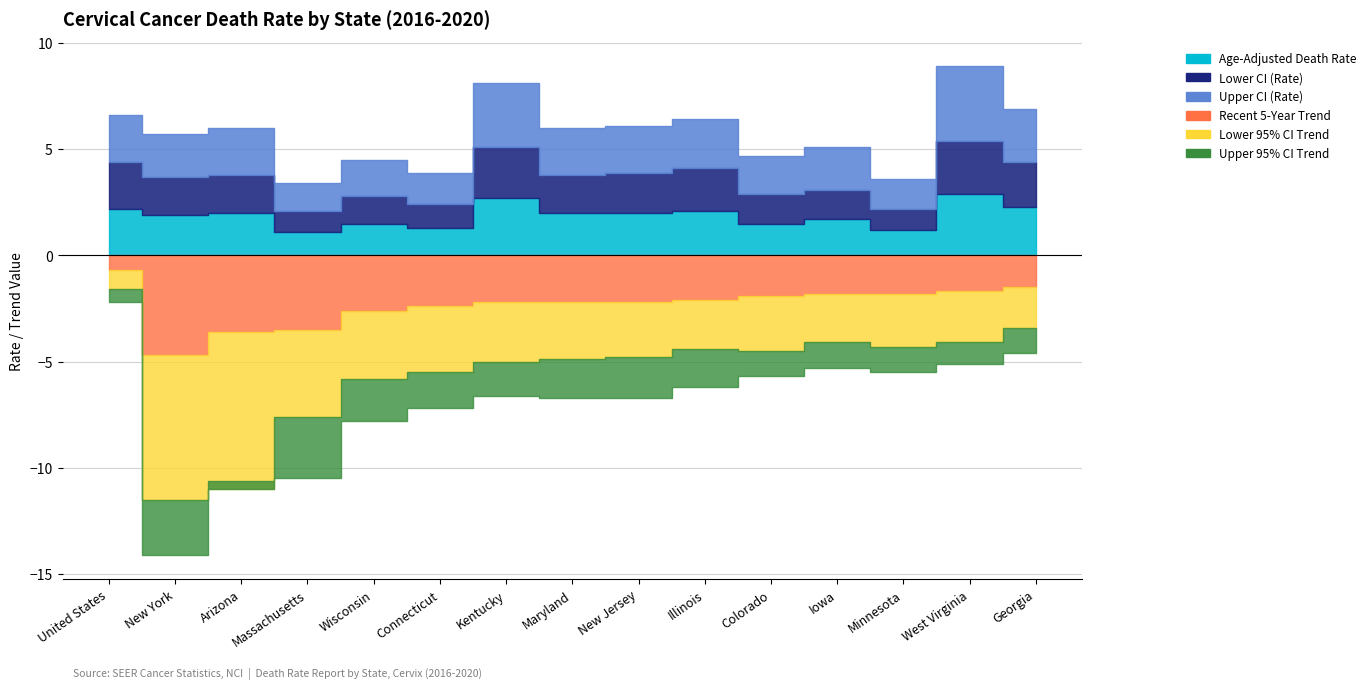

What is the label of the 6th point from the right?

Illinois